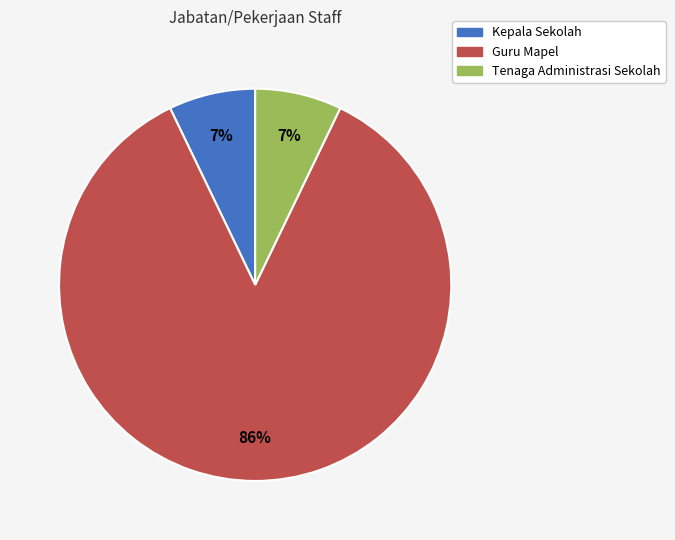

What percentage is the Tenaga Administrasi Sekolah slice, to the nearest percent?

7%